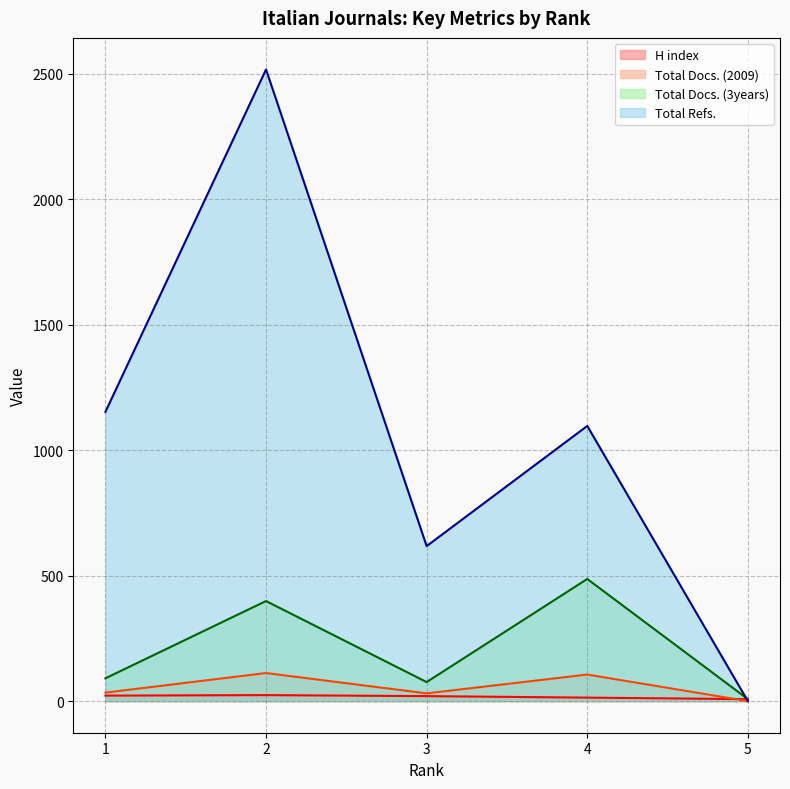

Does the chart have visible grid lines?

Yes